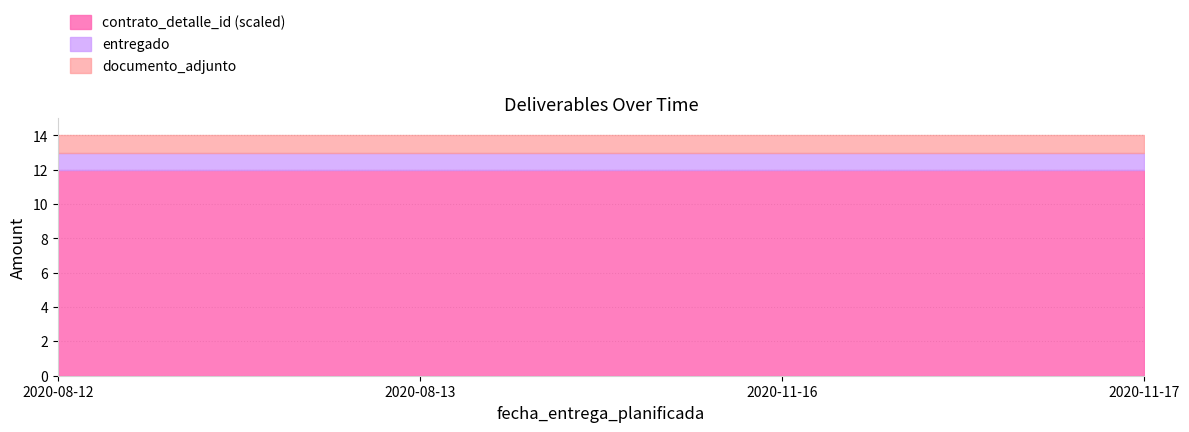

Does the chart have visible grid lines?

Yes